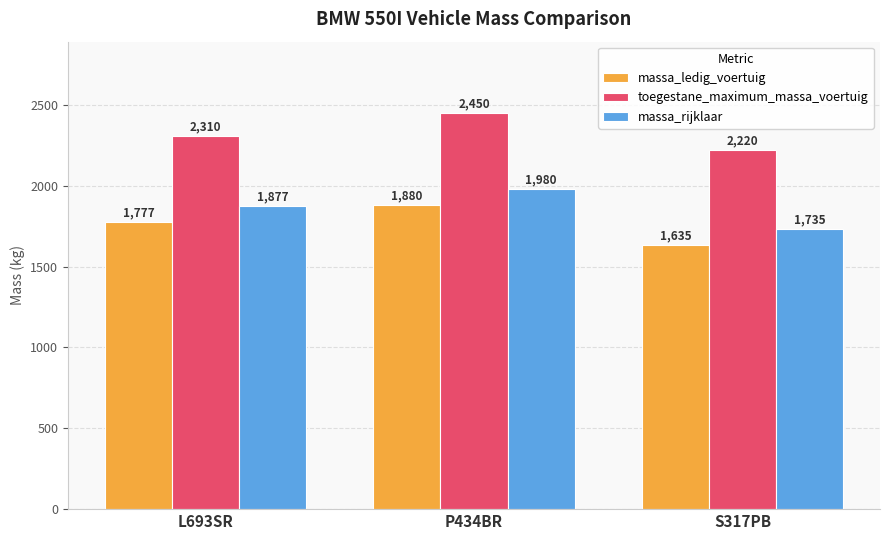

At which category does the chart reach its peak across all series?

P434BR